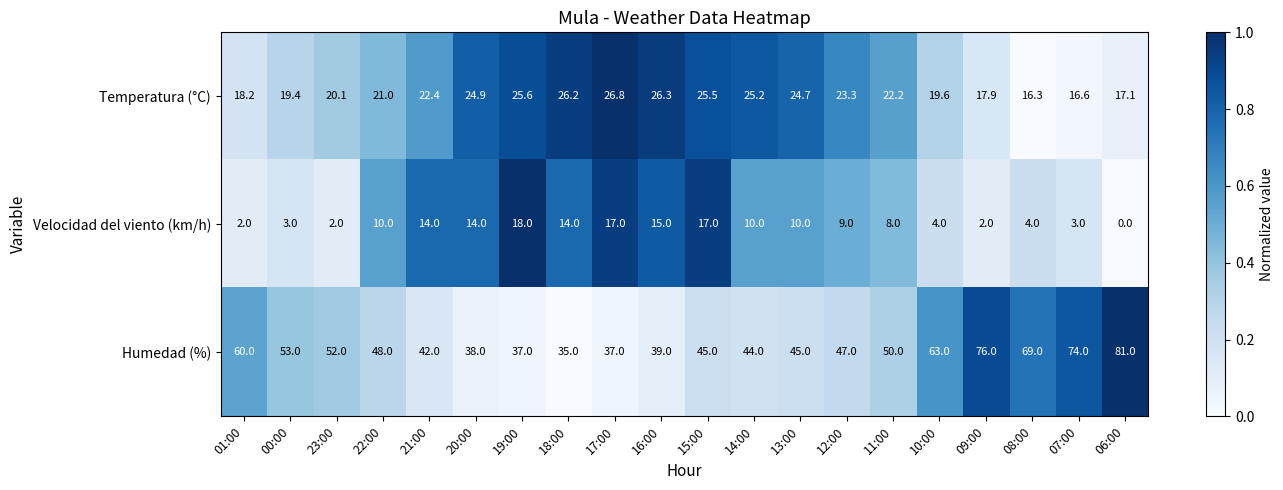

Which series has the widest spread of values?

Humedad (%)